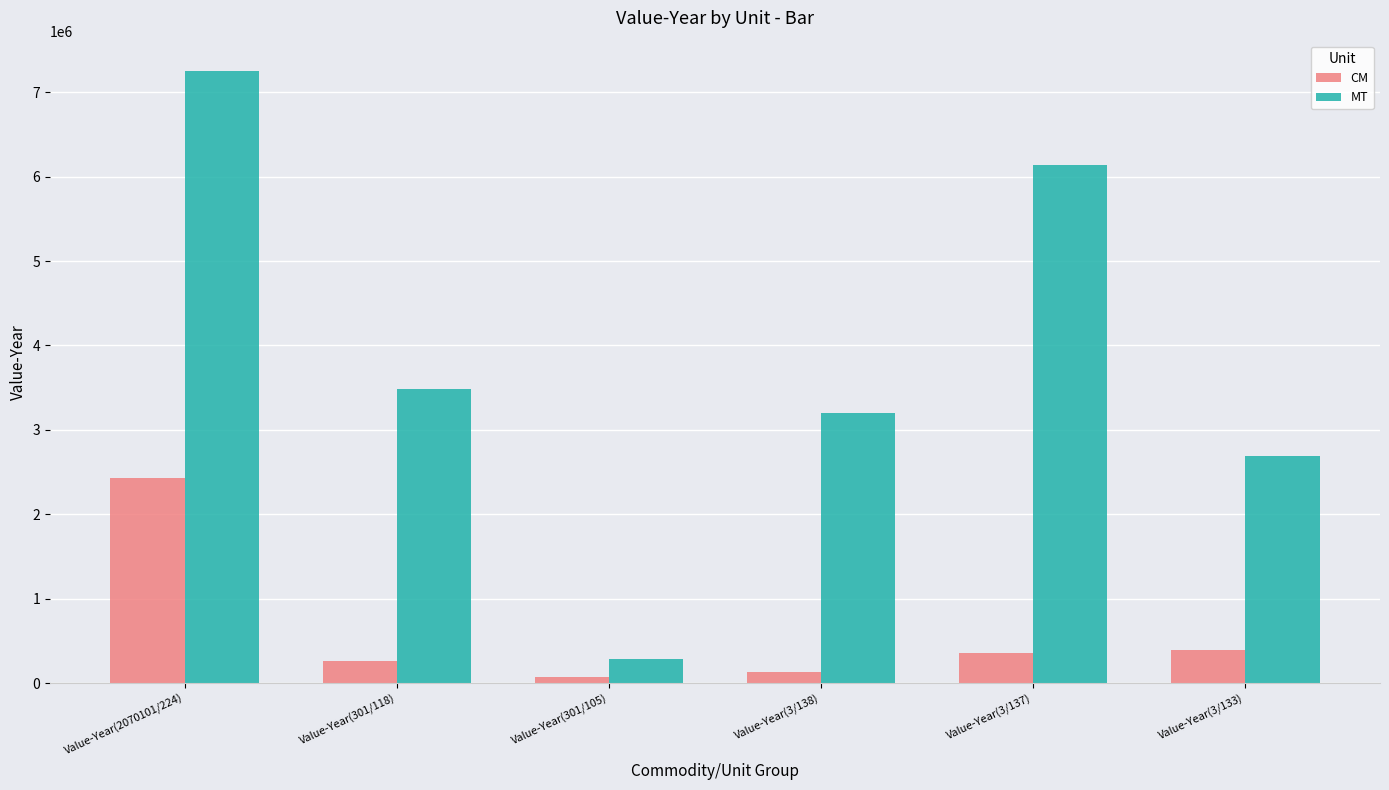

What is the sum of the MT values at Value-Year(301/105) and Value-Year(2070101/224)?

7527933